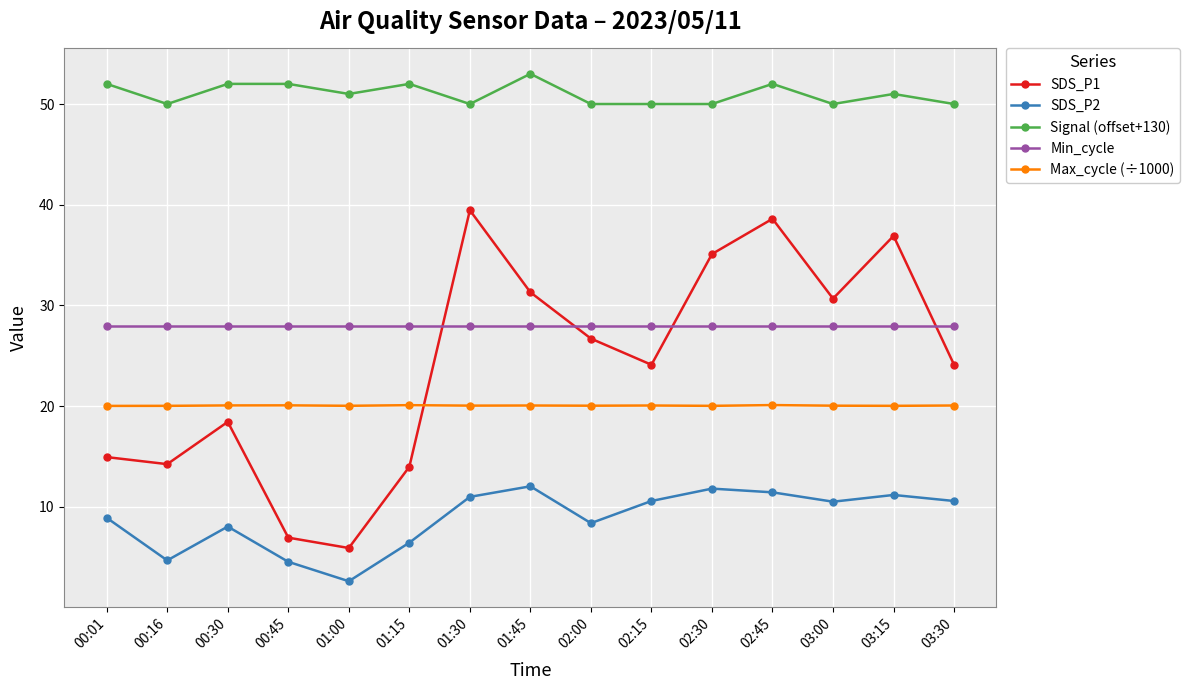

How many distinct data groups are displayed?

5